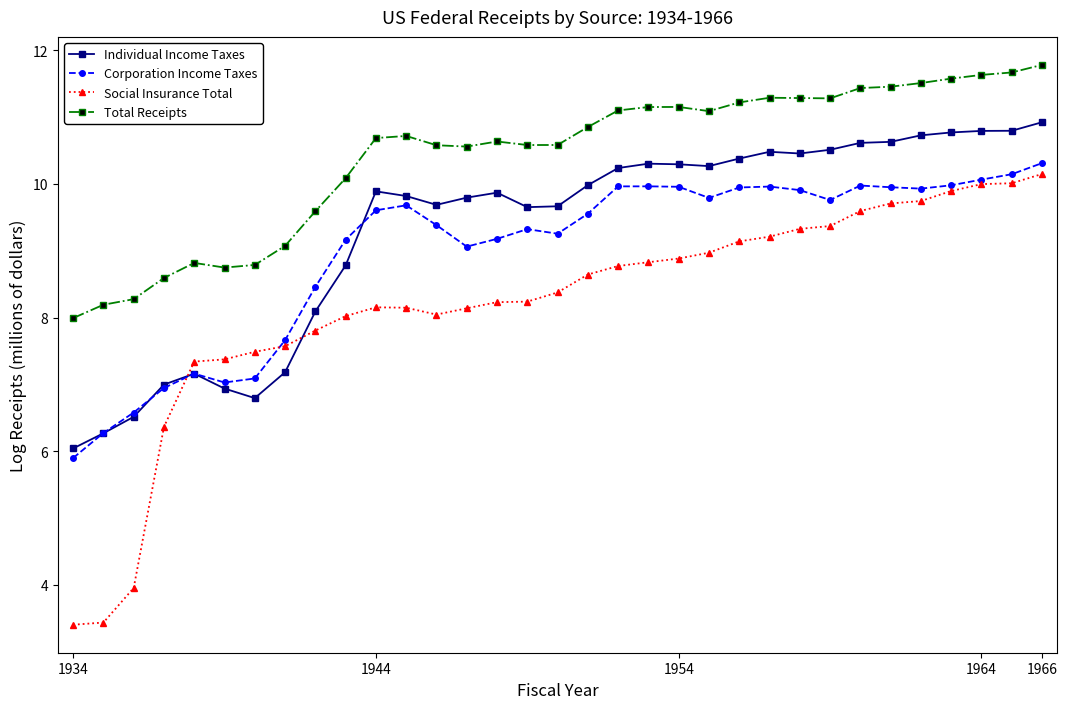

What are all the series names shown in the legend?

Individual Income Taxes, Corporation Income Taxes, Social Insurance Total, Total Receipts